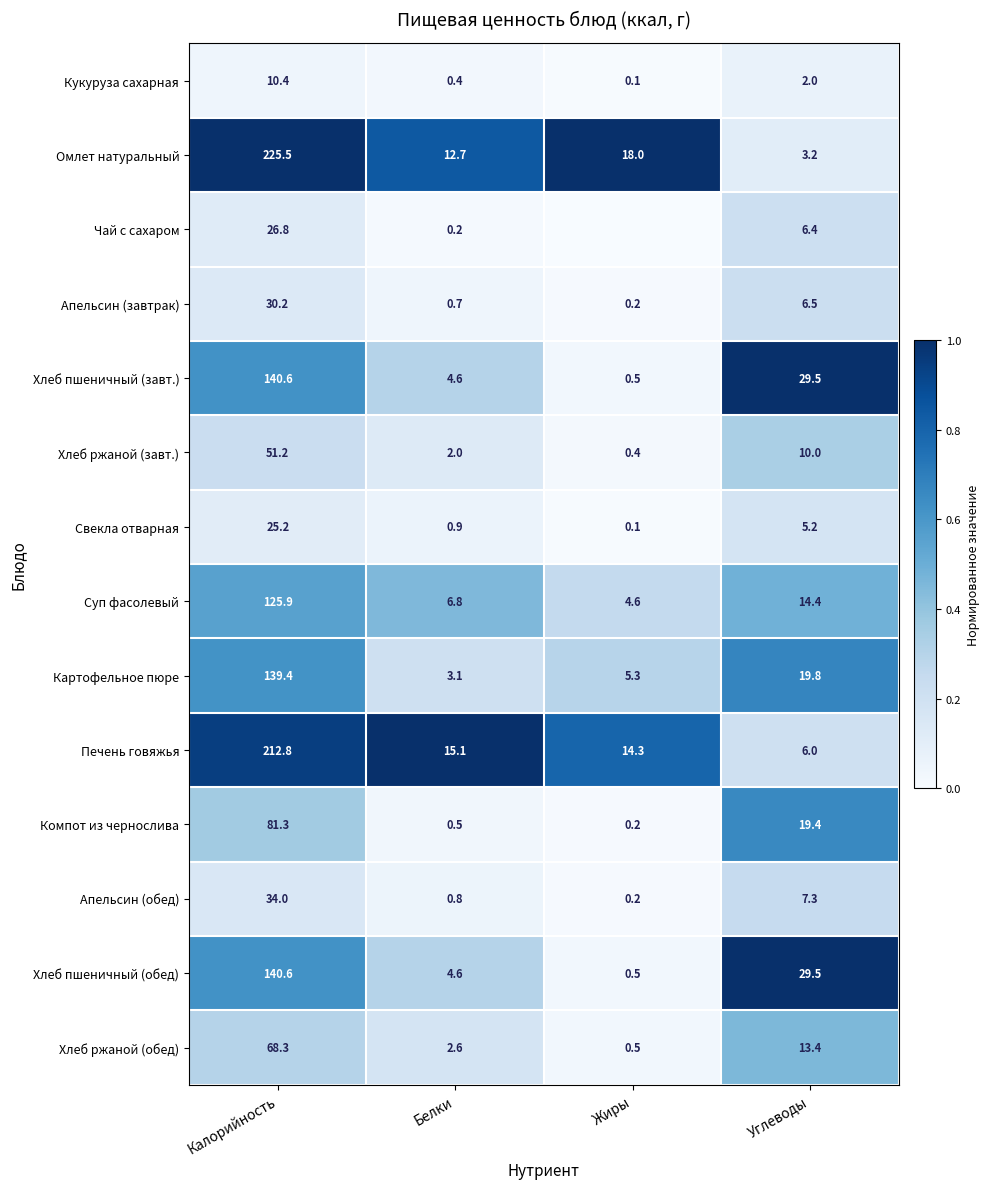

At which label does Омлет натуральный reach its peak?

Калорийность